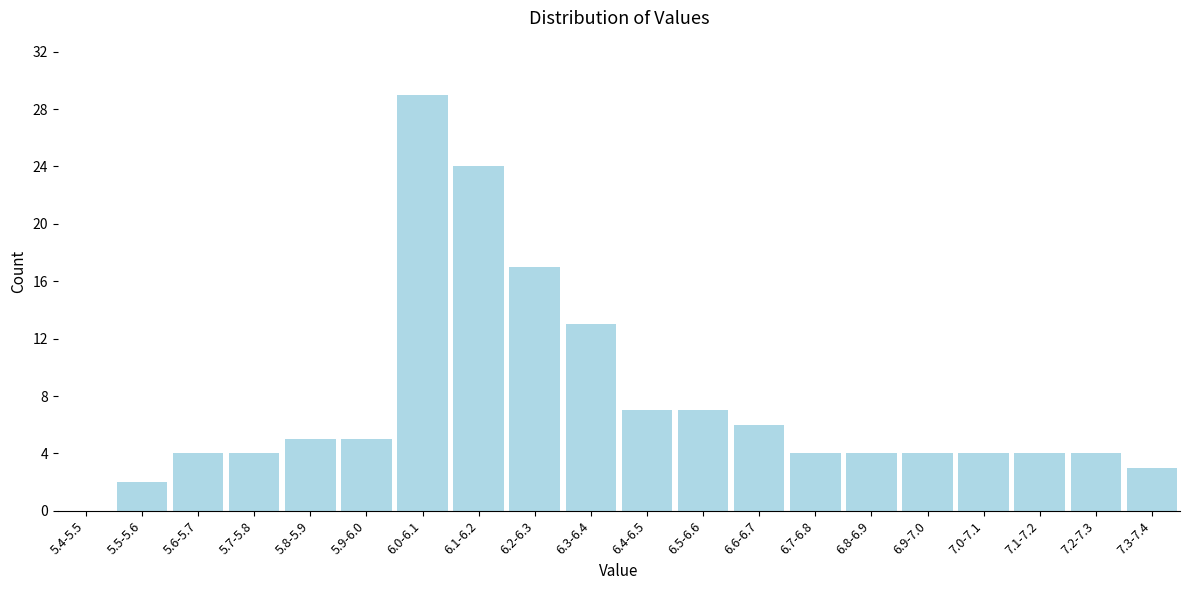

Reading left to right, extract all data points from this chart.

5.4-5.5=0	5.5-5.6=2	5.6-5.7=4	5.7-5.8=4	5.8-5.9=5	5.9-6.0=5	6.0-6.1=29	6.1-6.2=24	6.2-6.3=17	6.3-6.4=13	6.4-6.5=7	6.5-6.6=7	6.6-6.7=6	6.7-6.8=4	6.8-6.9=4	6.9-7.0=4	7.0-7.1=4	7.1-7.2=4	7.2-7.3=4	7.3-7.4=3